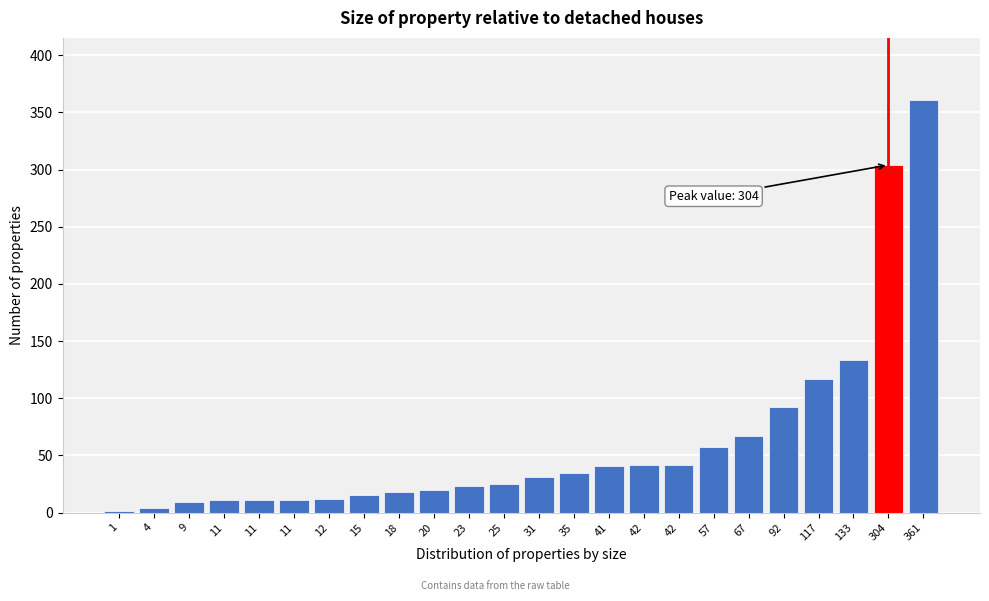

Count the number of data series in this chart.

1